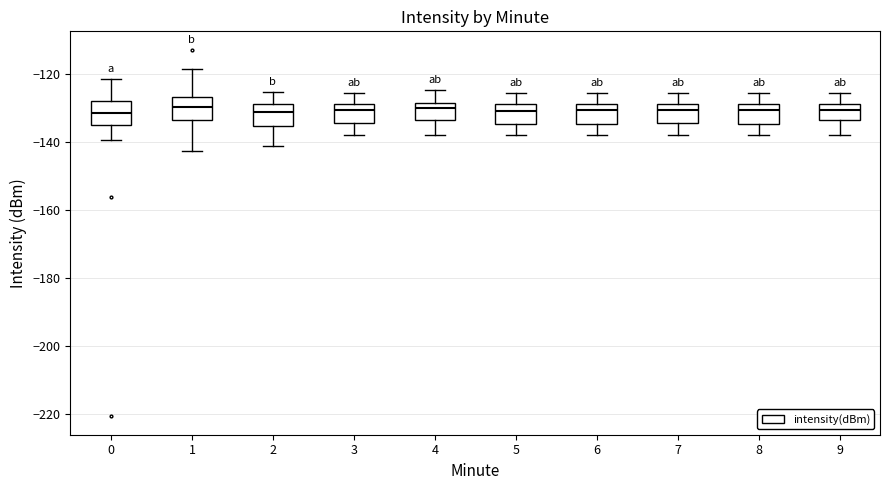

Reading left to right, read every box against the y-axis: the position of its median line, the range the box covers, and the ends of its whiskers. The values are not printed on the chart, so give them approximately, as read against the axis.

0: median -132, box -136 to -128, whiskers -140 to -122
1: median -130, box -134 to -126, whiskers -142 to -118
2: median -132, box -136 to -128, whiskers -142 to -126
3: median -130, box -134 to -128, whiskers -138 to -126
4: median -130, box -134 to -128, whiskers -138 to -124
5: median -130, box -134 to -128, whiskers -138 to -126
6: median -130, box -134 to -128, whiskers -138 to -126
7: median -130, box -134 to -128, whiskers -138 to -126
8: median -130, box -134 to -128, whiskers -138 to -126
9: median -130, box -134 to -128, whiskers -138 to -126